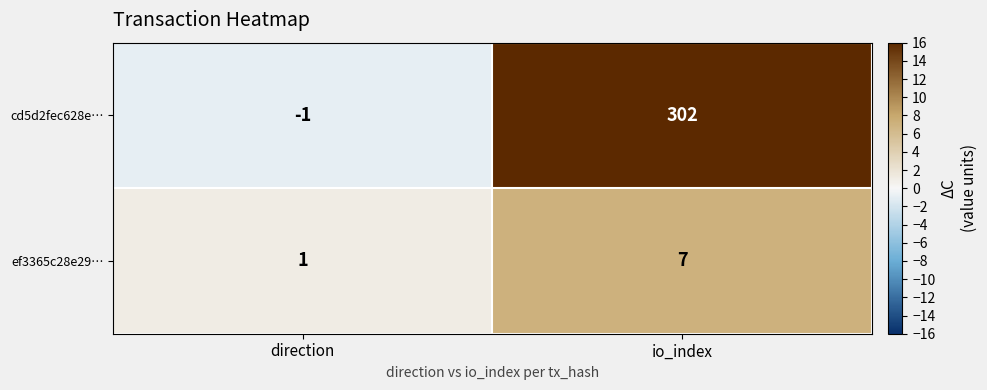

What is the minimum value shown in the chart?

-1